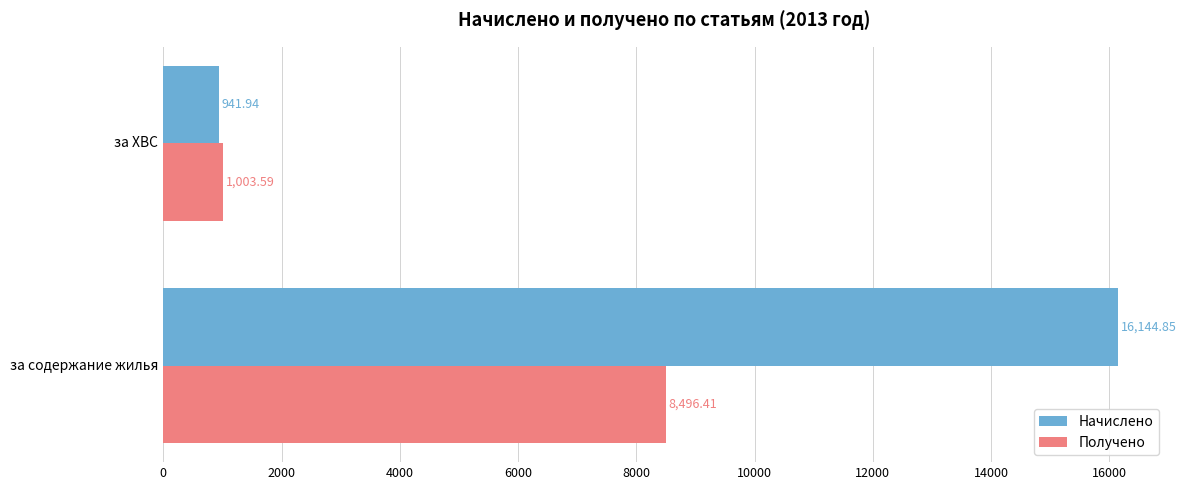

Where is Начислено nearest to the value 8543?

за ХВС